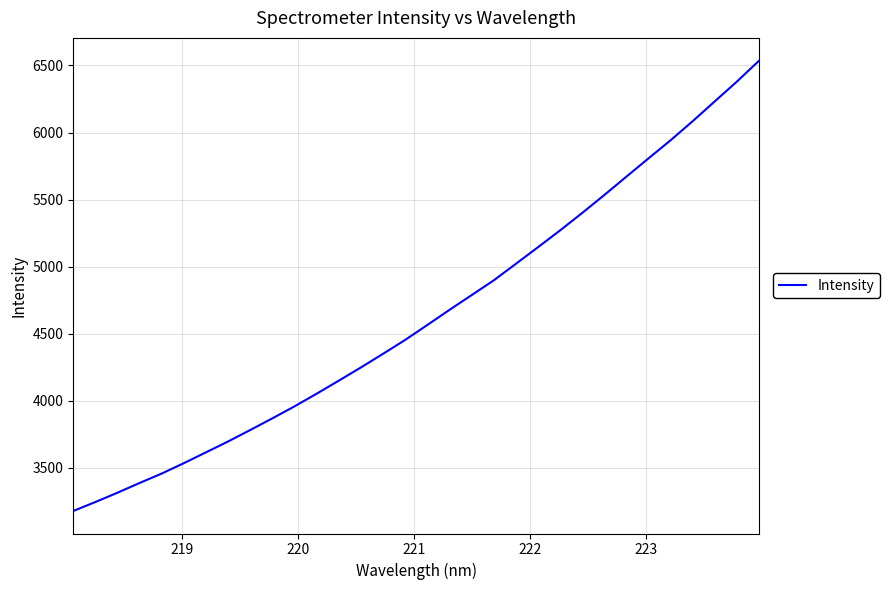

What is the smallest value displayed?

3179.3